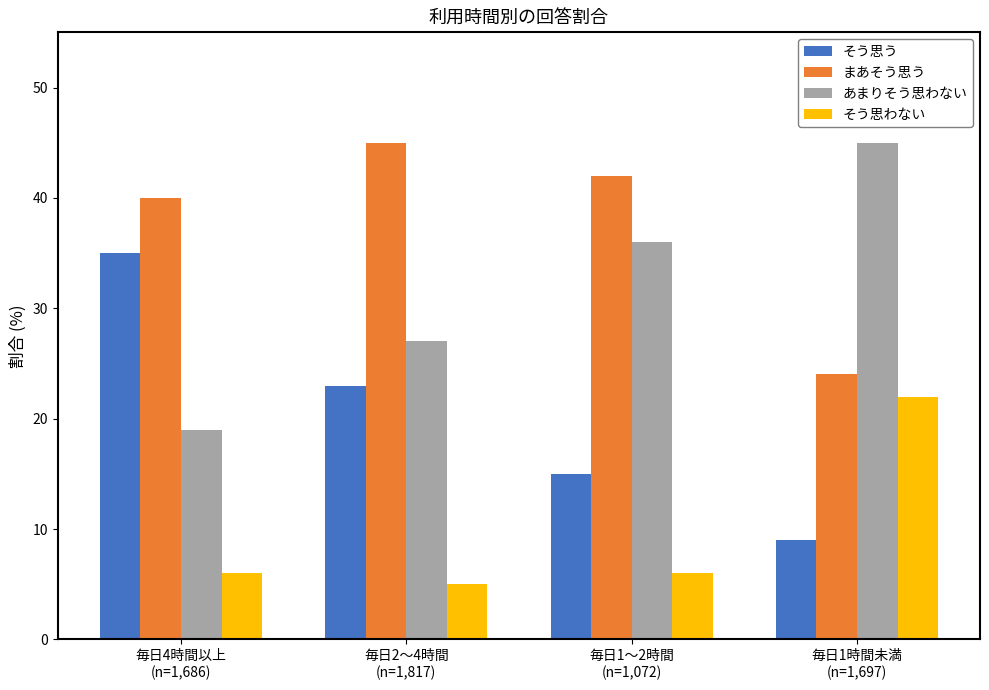

What is the difference between the あまりそう思わない values at 毎日1時間未満
(n=1,697) and 毎日2～4時間
(n=1,817)?

18